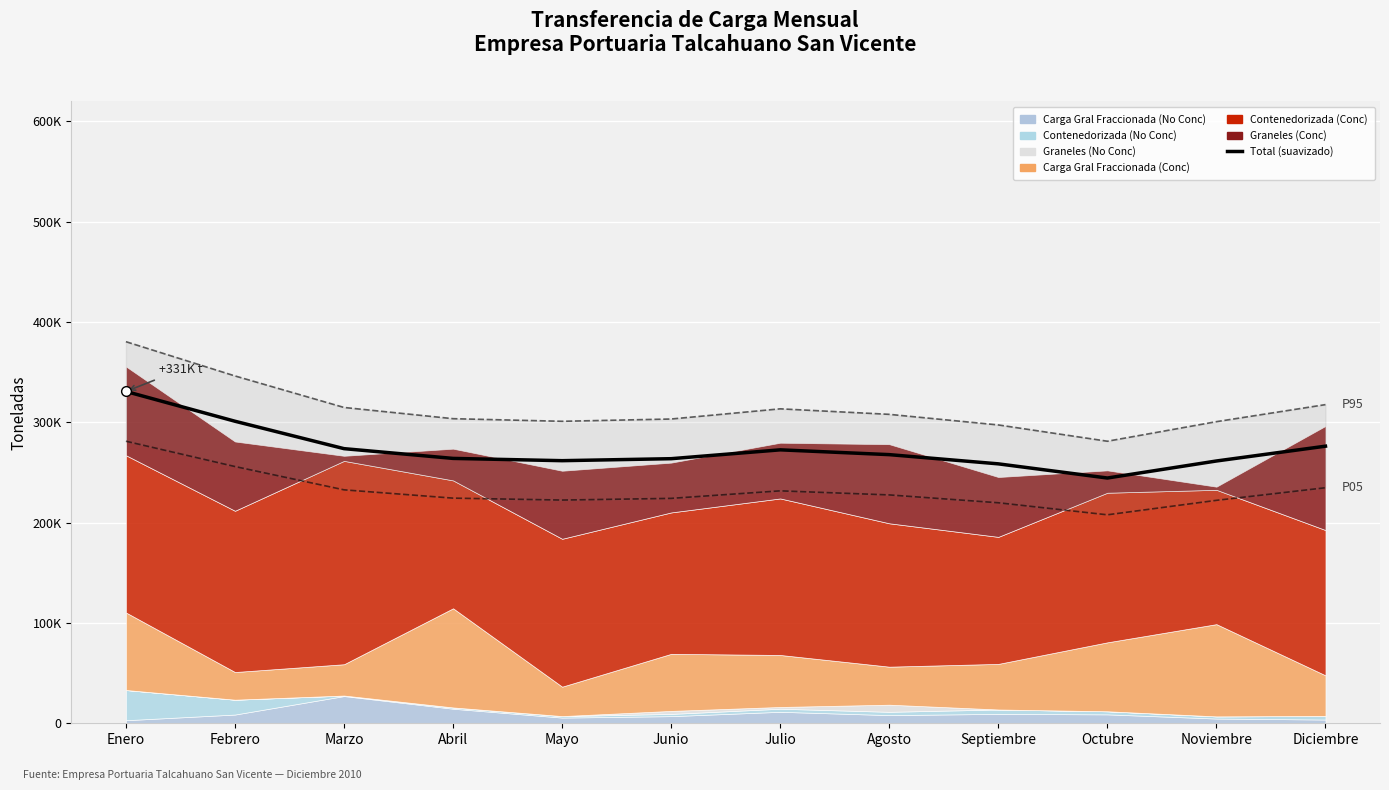

At which label is the value closest to 287672?

Diciembre